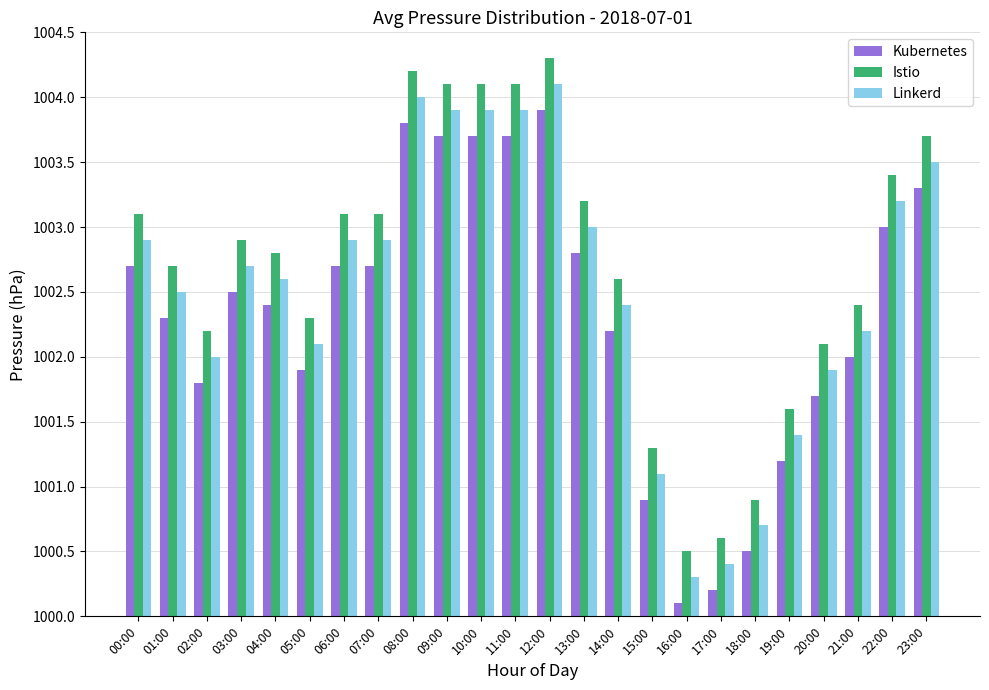

Reading right to left, extract all data points from this chart.

Kubernetes: 1003.3	1003.0	1002.0	1001.7	1001.2	1000.5	1000.2	1000.1	1000.9	1002.2	1002.8	1003.9	1003.7	1003.7	1003.7	1003.8	1002.7	1002.7	1001.9	1002.4	1002.5	1001.8	1002.3	1002.7
Istio: 1003.7	1003.4	1002.4	1002.1	1001.6	1000.9	1000.6	1000.5	1001.3	1002.6	1003.2	1004.3	1004.1	1004.1	1004.1	1004.2	1003.1	1003.1	1002.3	1002.8	1002.9	1002.2	1002.7	1003.1
Linkerd: 1003.5	1003.2	1002.2	1001.9	1001.4	1000.7	1000.4	1000.3	1001.1	1002.4	1003.0	1004.1	1003.9	1003.9	1003.9	1004.0	1002.9	1002.9	1002.1	1002.6	1002.7	1002.0	1002.5	1002.9